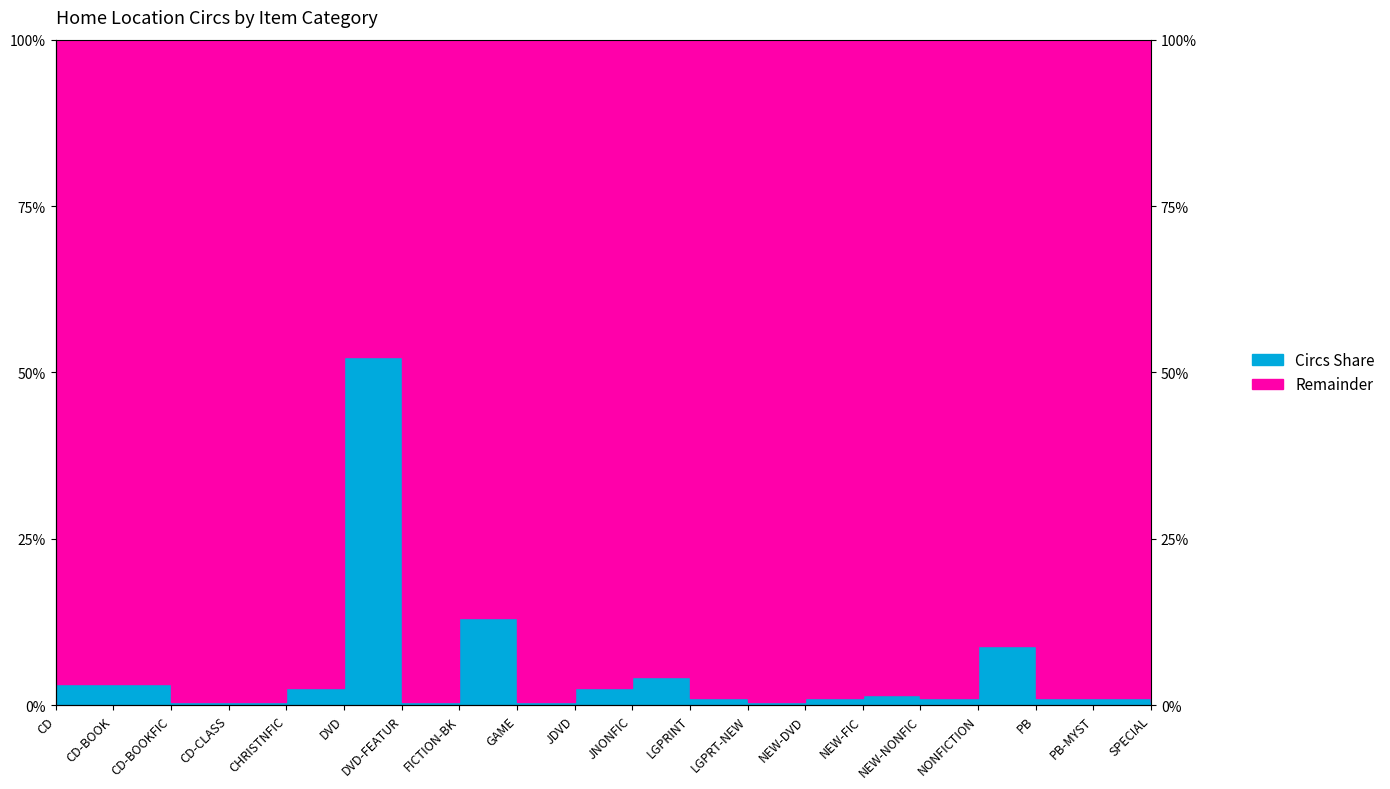

Where is the first local minimum?

DVD-FEATUR